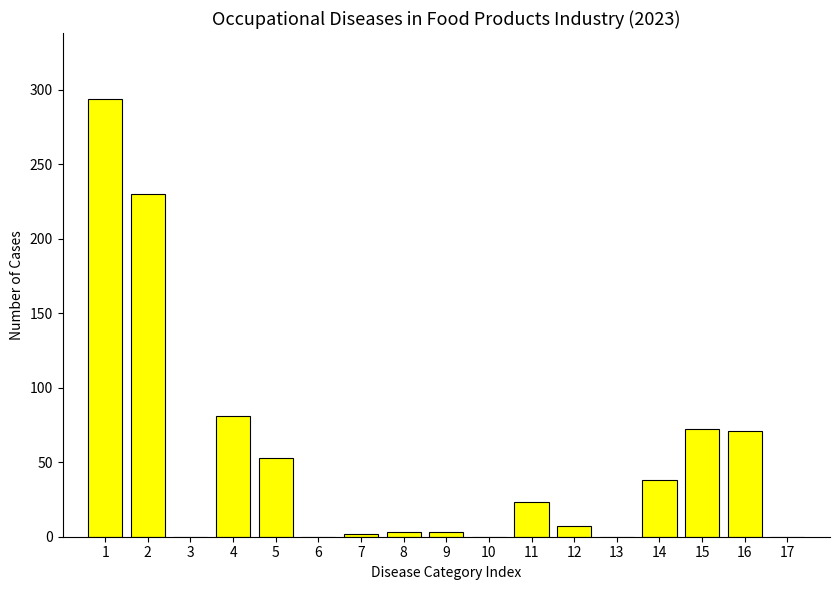

At which label is the value closest to 147?

4